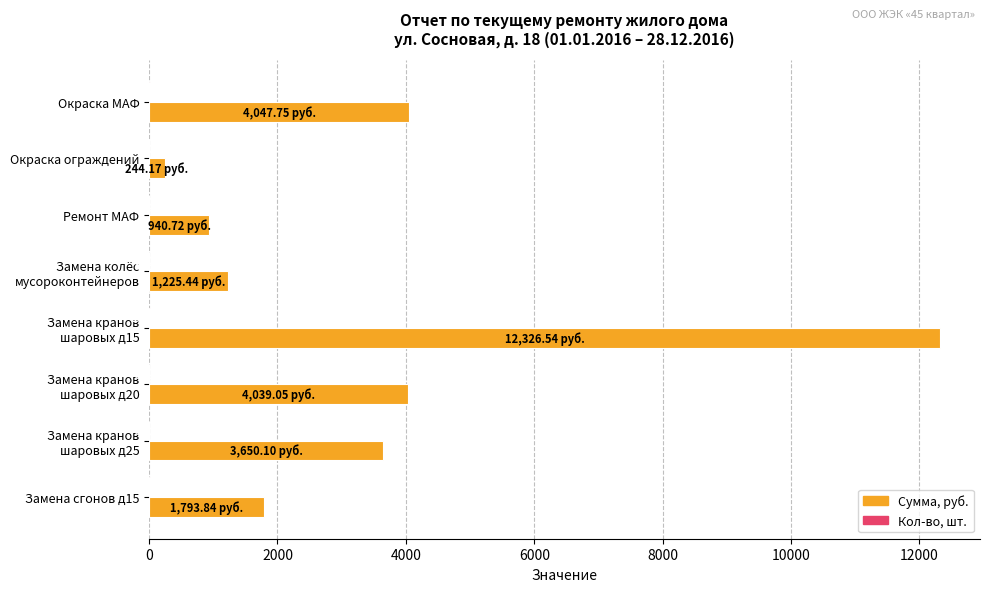

How many data points does each series have?

8